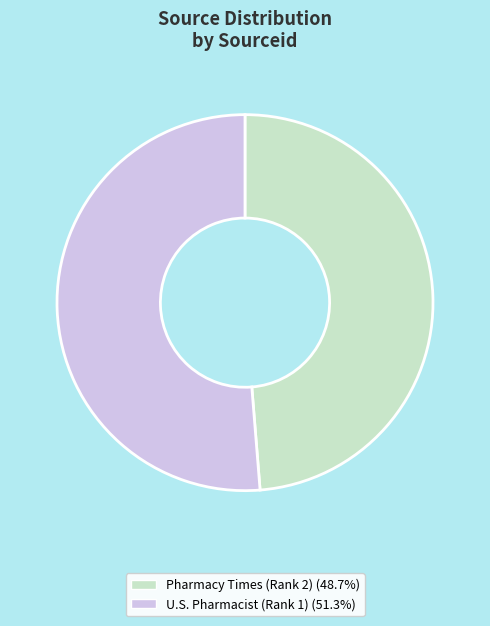

Rank the categories by value from lowest to highest.

Pharmacy Times (Rank 2), U.S. Pharmacist (Rank 1)